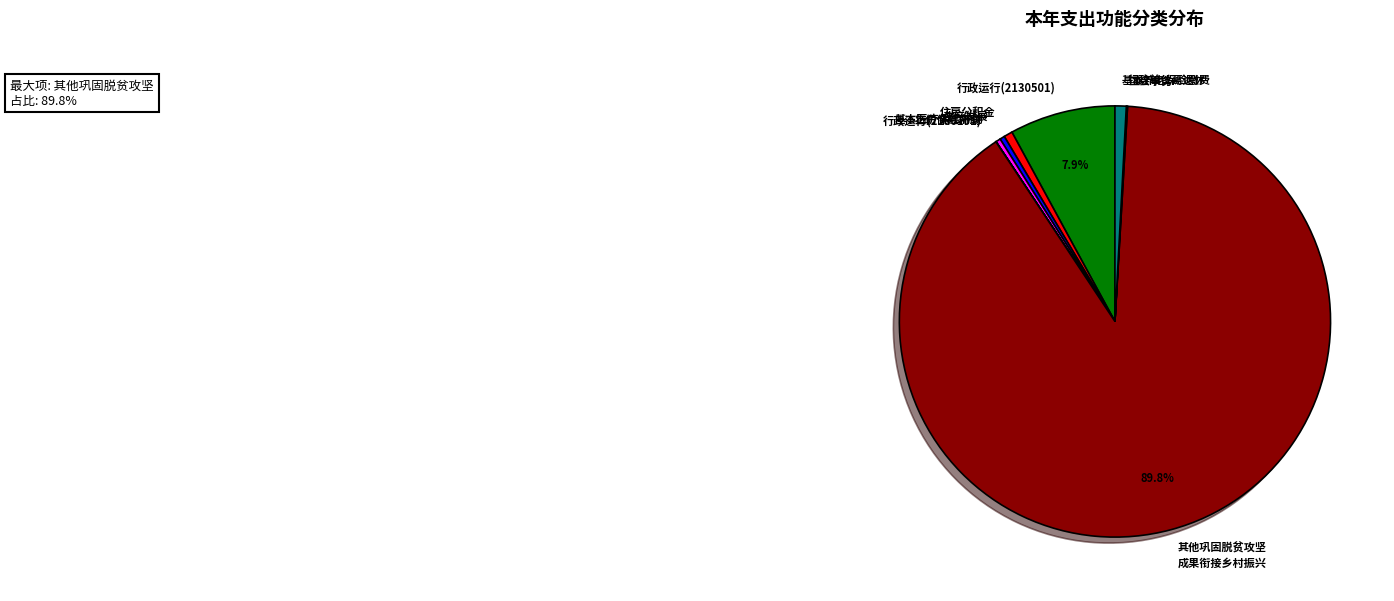

How much of the chart is everything except 行政运行(2130501)?

92.1%